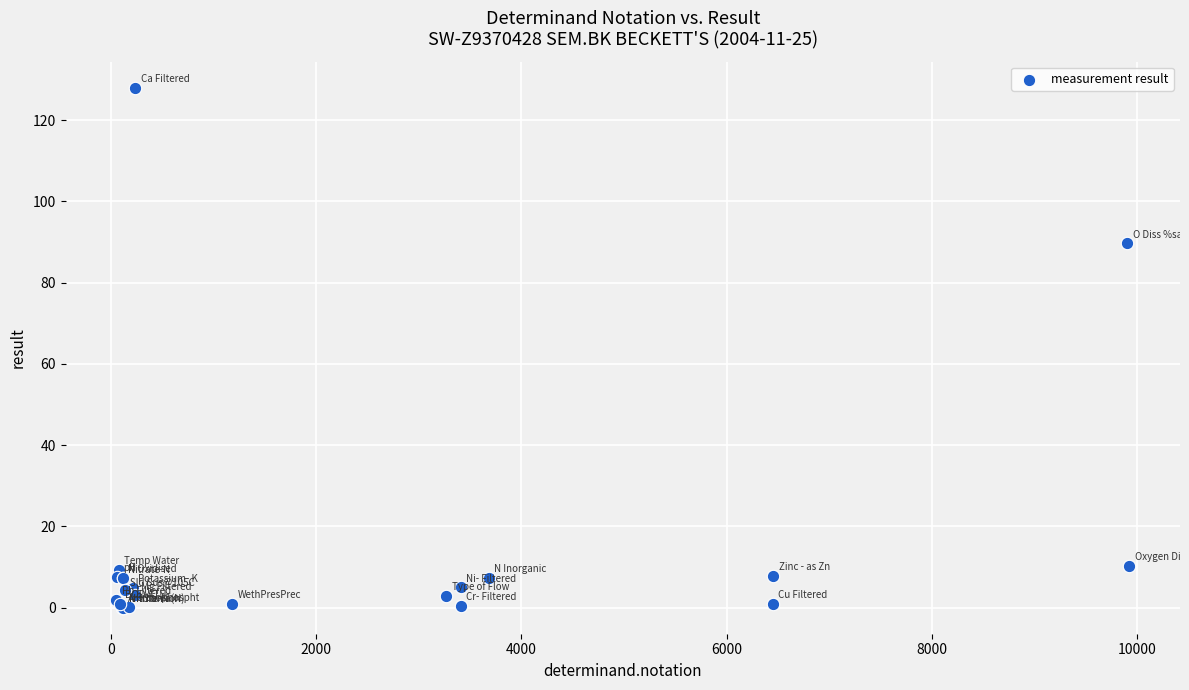

What Y value in the scatter plot is closest to 64?

89.7